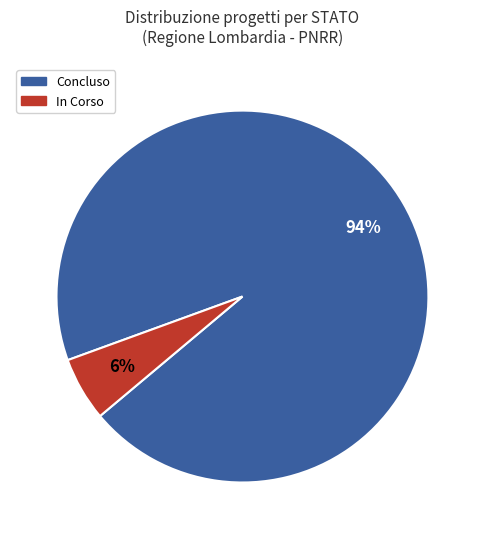

How many segments does this pie chart have?

2